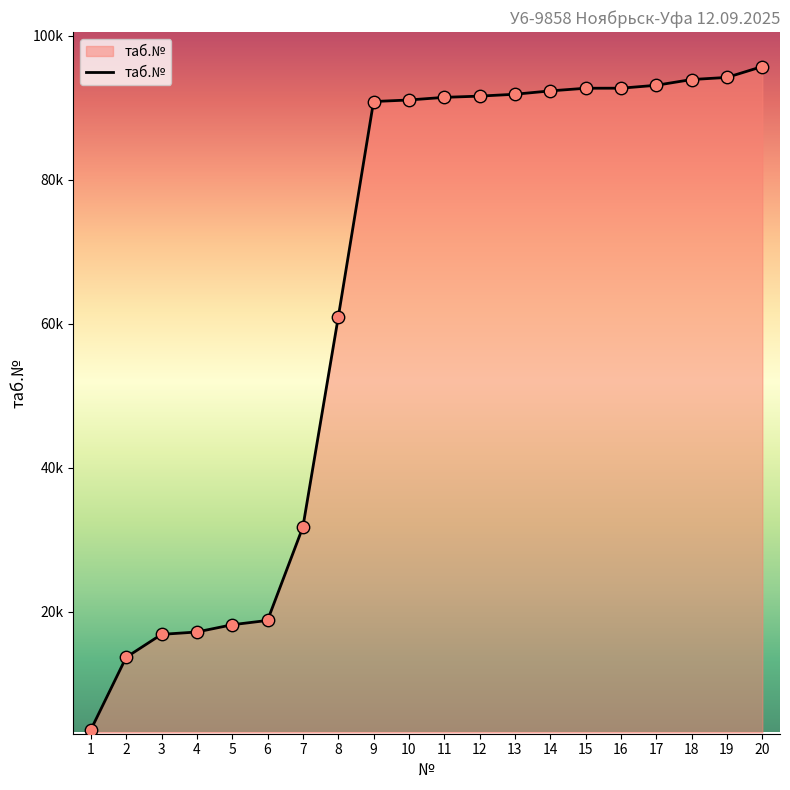

What is the change in value from 11 to 17?

+1678